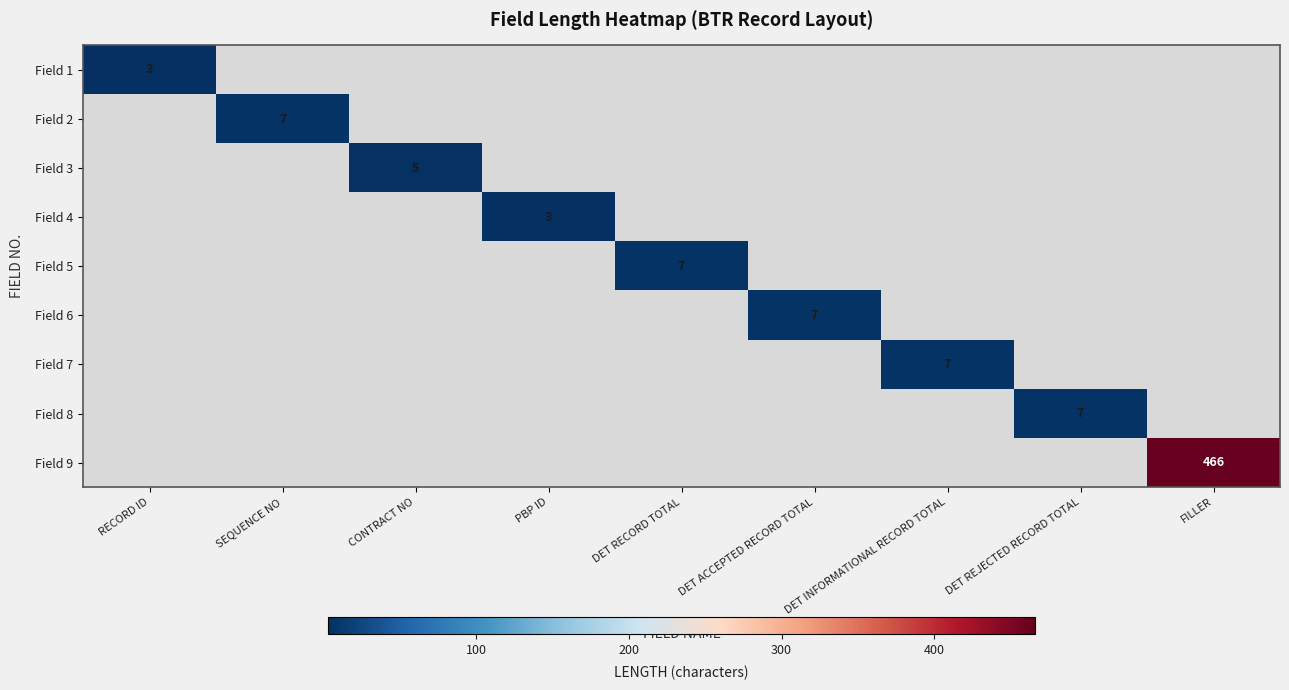

What is the maximum value shown in the chart?

466.0